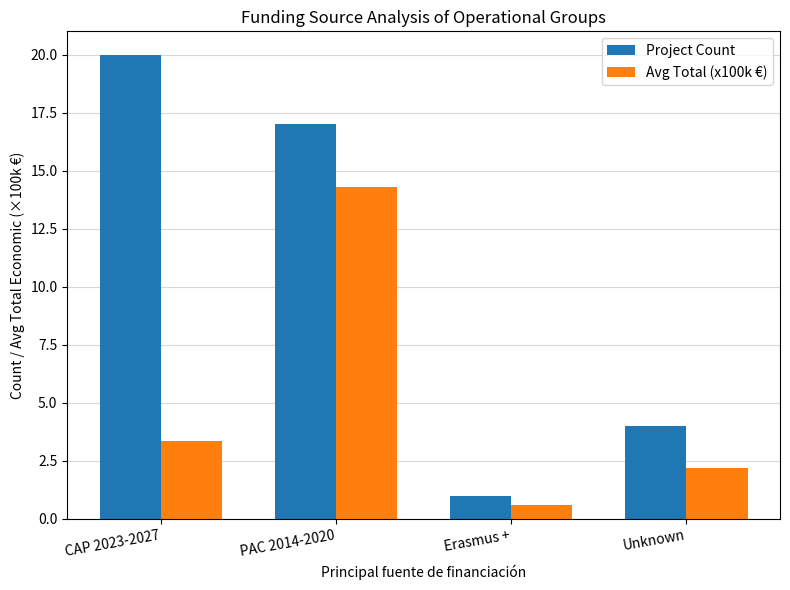

Rank the series at PAC 2014-2020 from highest to lowest value.

Project Count, Avg Total (x100k €)